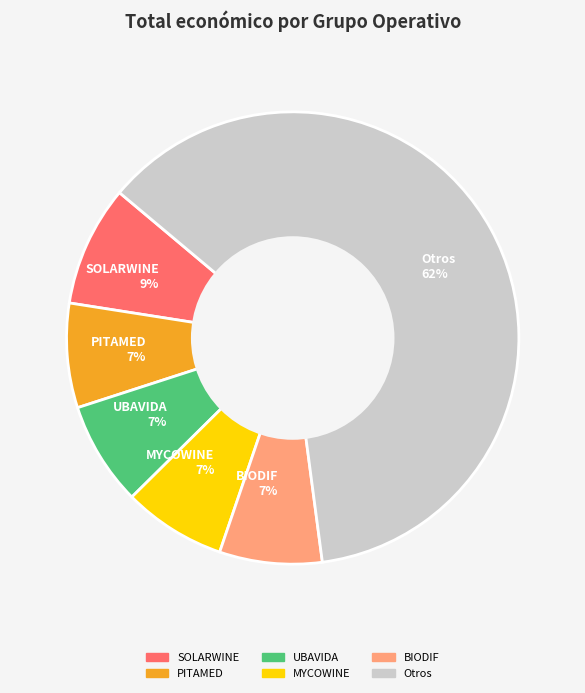

Count the number of slices in the pie.

6